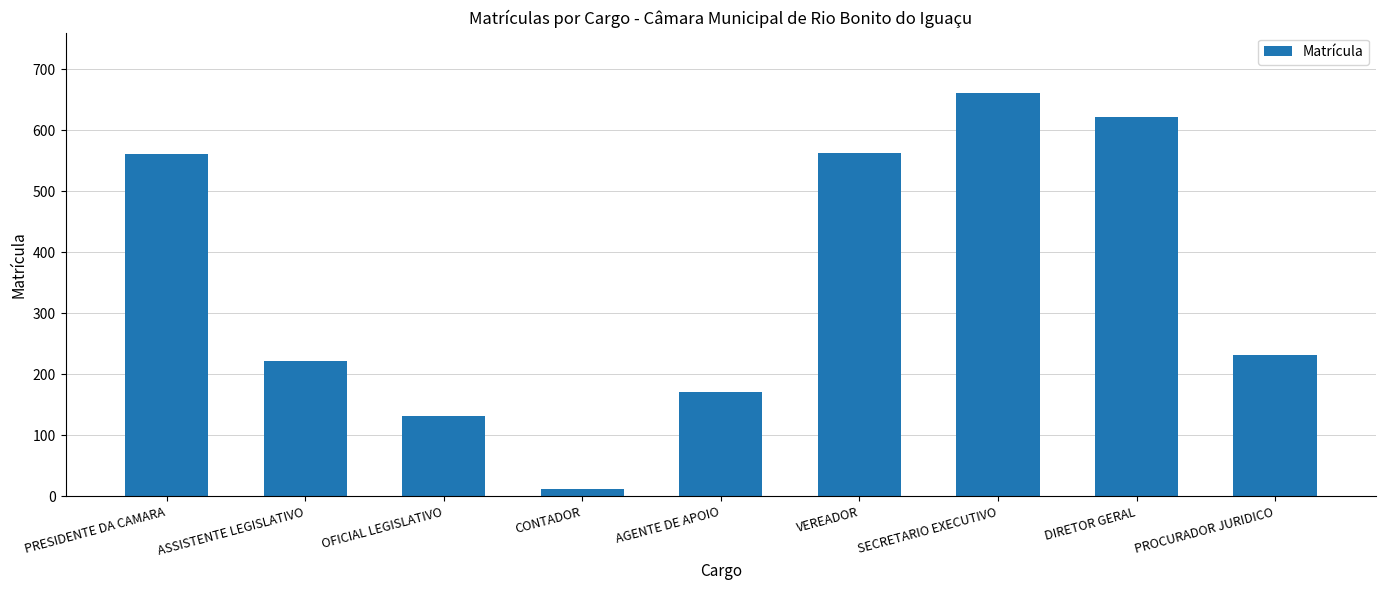

What is the value of the 2nd bar from the left?

221.0